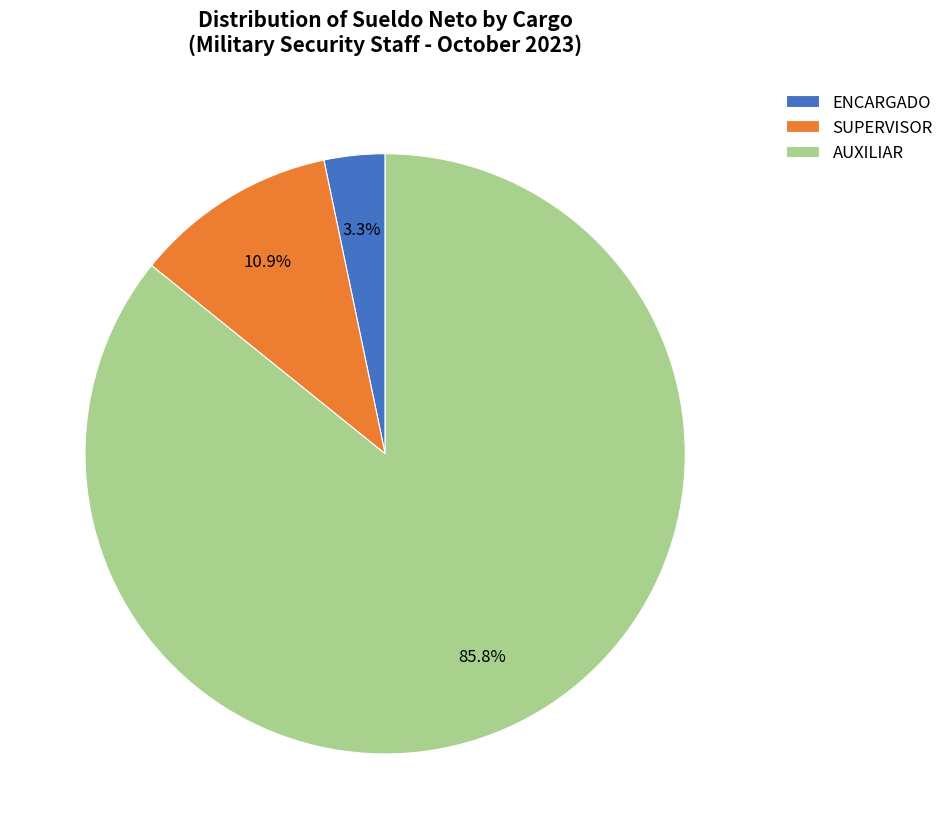

Is ENCARGADO the majority of the pie?

No